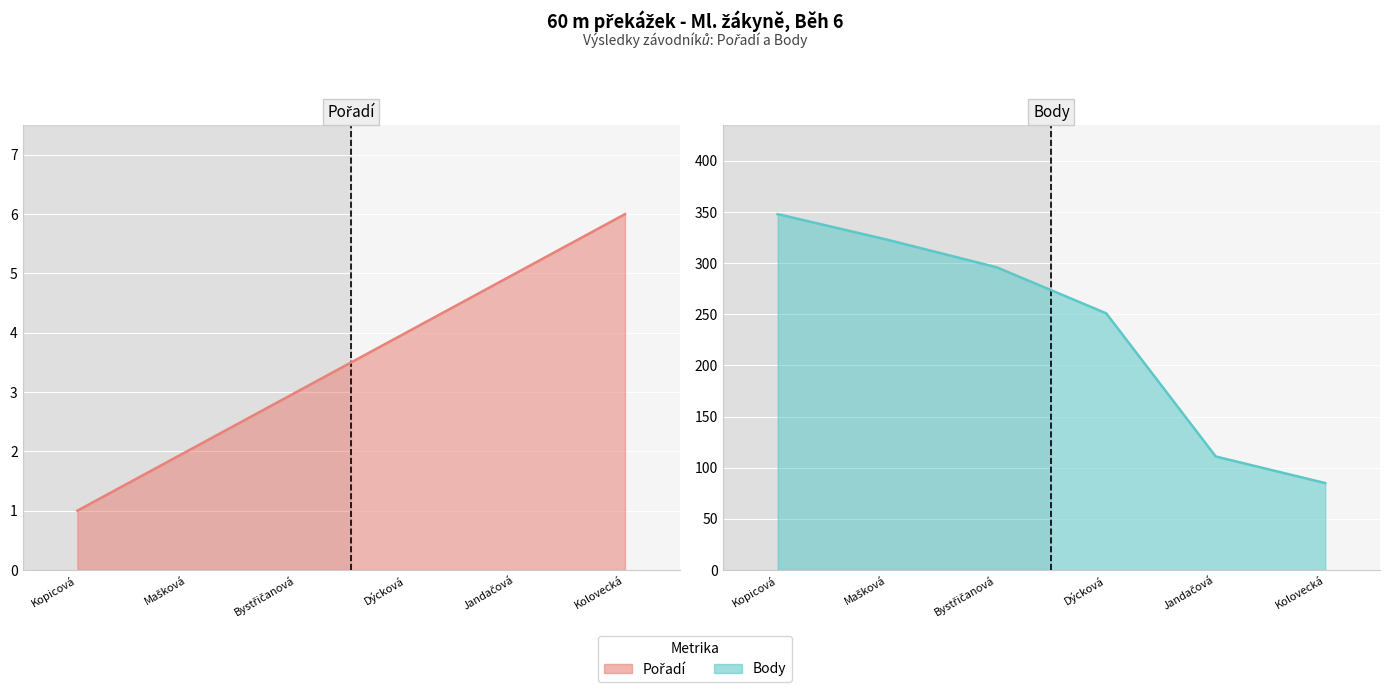

At which category is the sum across all series the highest?

Kopicová